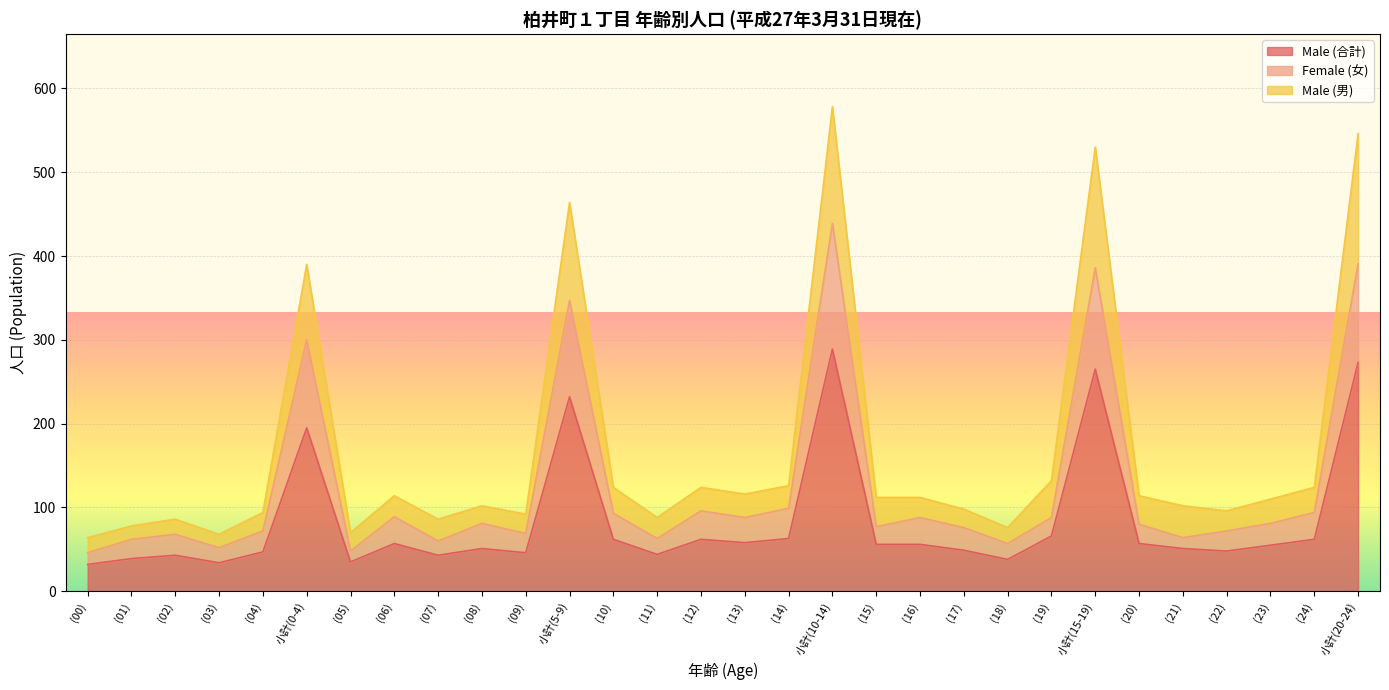

Which category has the lowest value in the Female (女) series?

(00)